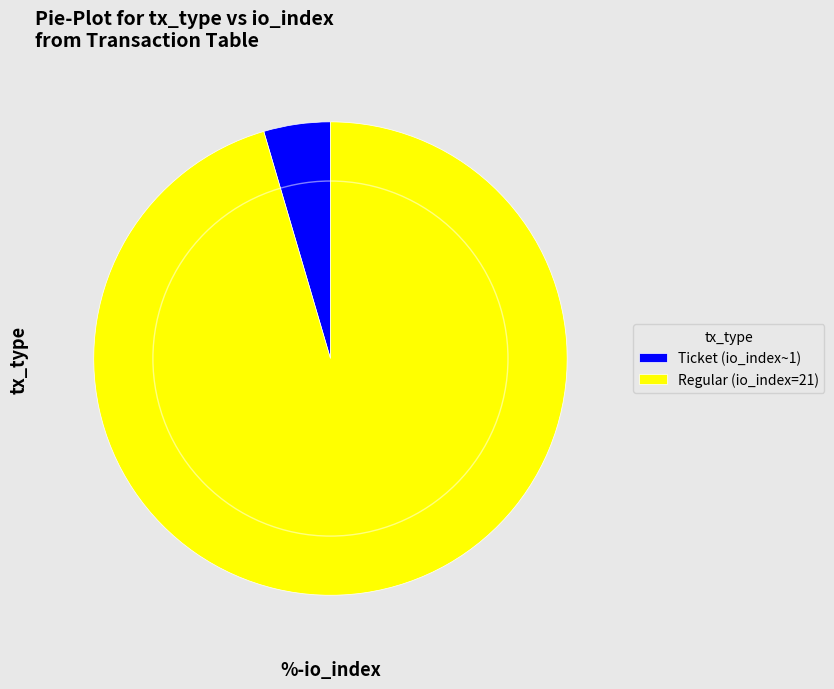

Between Ticket and Regular, which is larger?

Regular